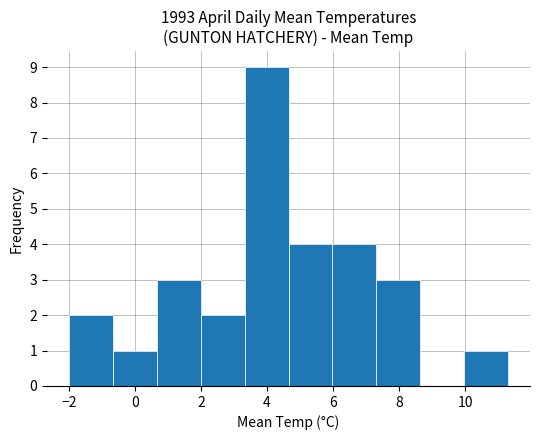

Which range on the x-axis has the tallest bar?

3.4 to 4.6